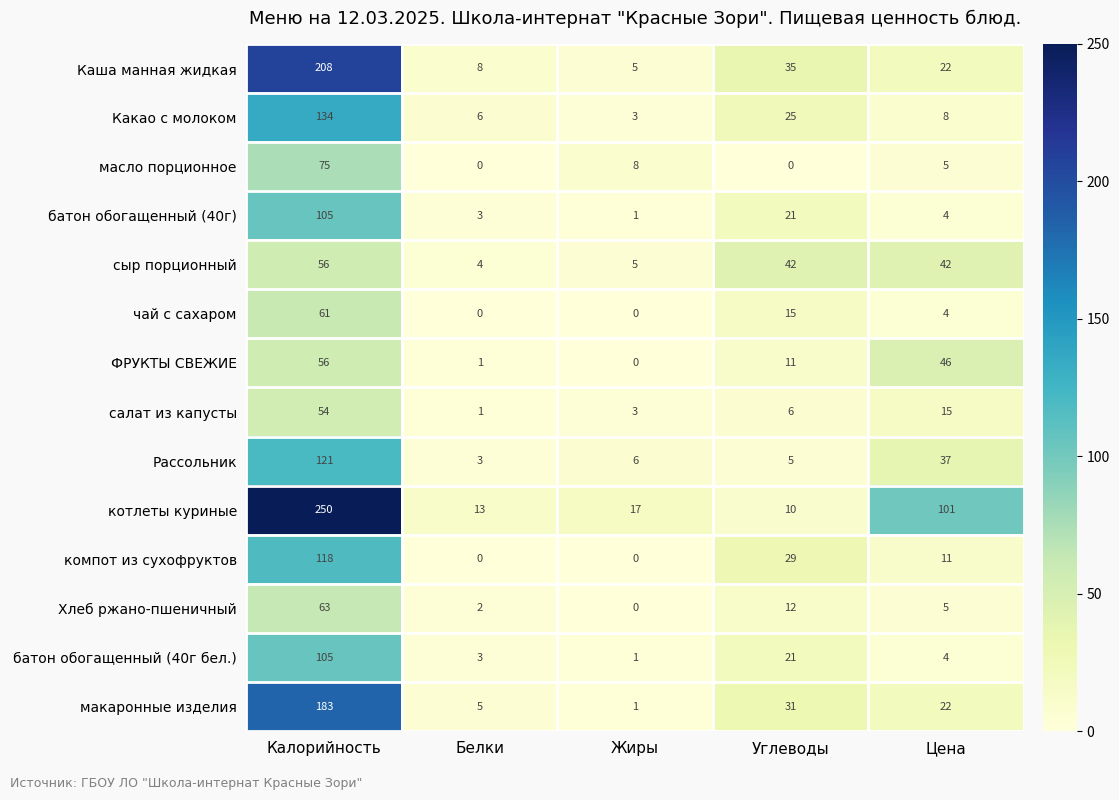

What is the sum of the Хлеб ржано-пшеничный values at Цена and Углеводы?

17